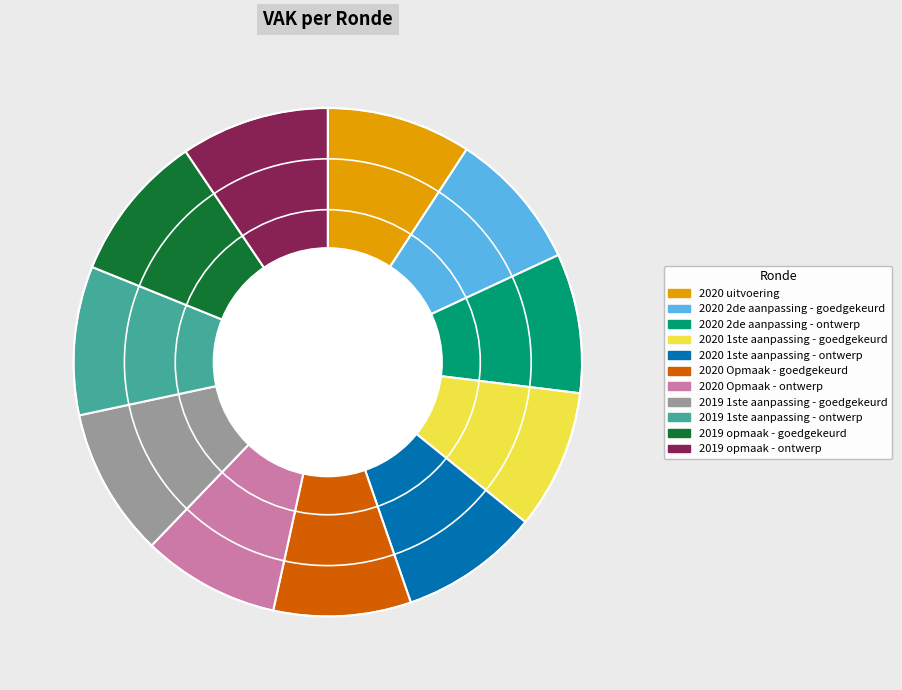

How many slices are in this pie chart?

11